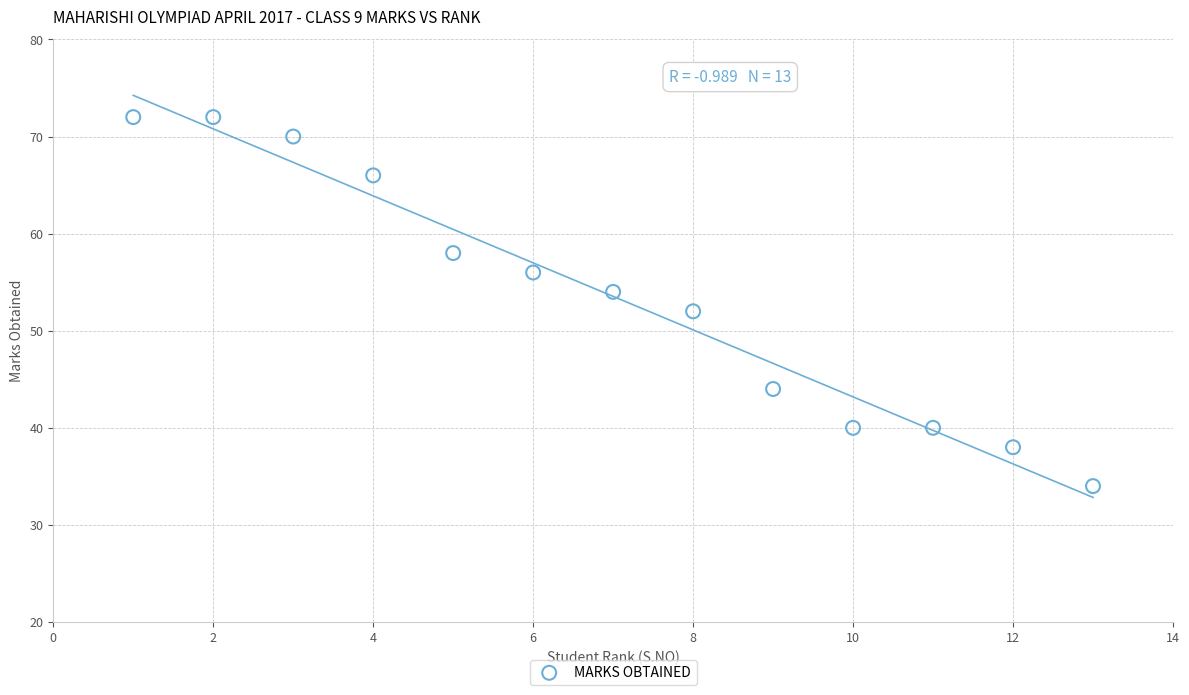

What is the range of X values (max minus min)?

12